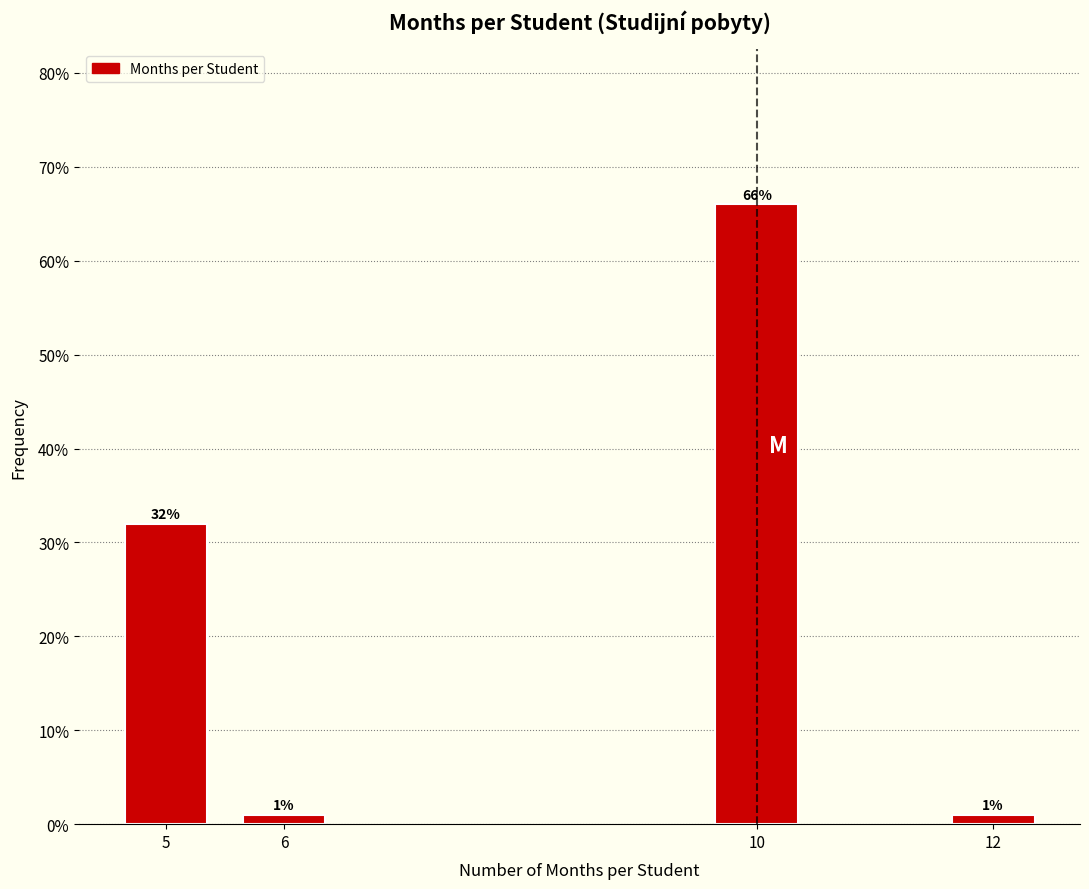

Reading left to right, extract all data points from this chart.

5=32	6=1	10=66	12=1